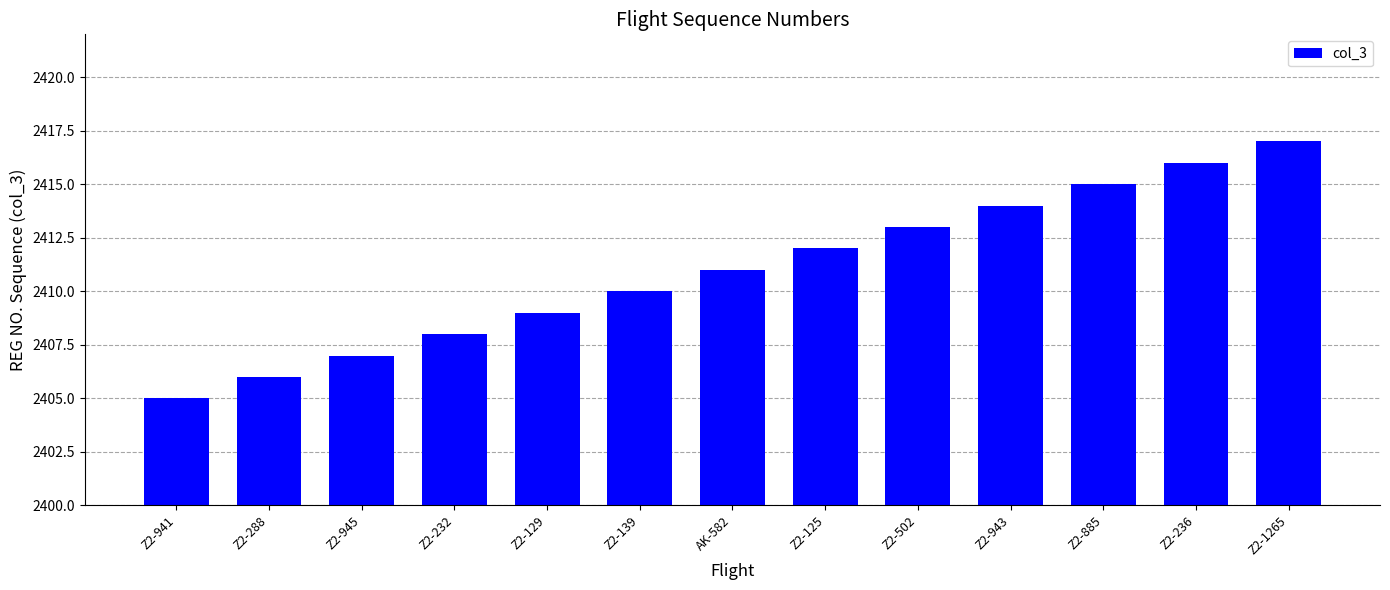

List the labels in order of value, smallest first.

Z2-941, Z2-288, Z2-945, Z2-232, Z2-129, Z2-139, AK-582, Z2-125, Z2-502, Z2-943, Z2-885, Z2-236, Z2-1265